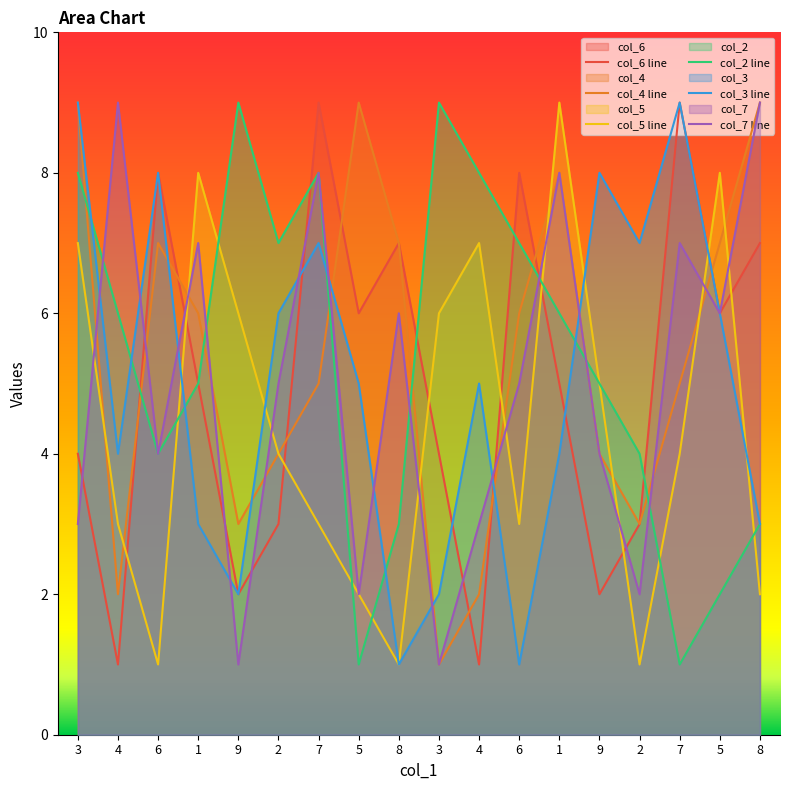

How many lines are shown in the chart?

6